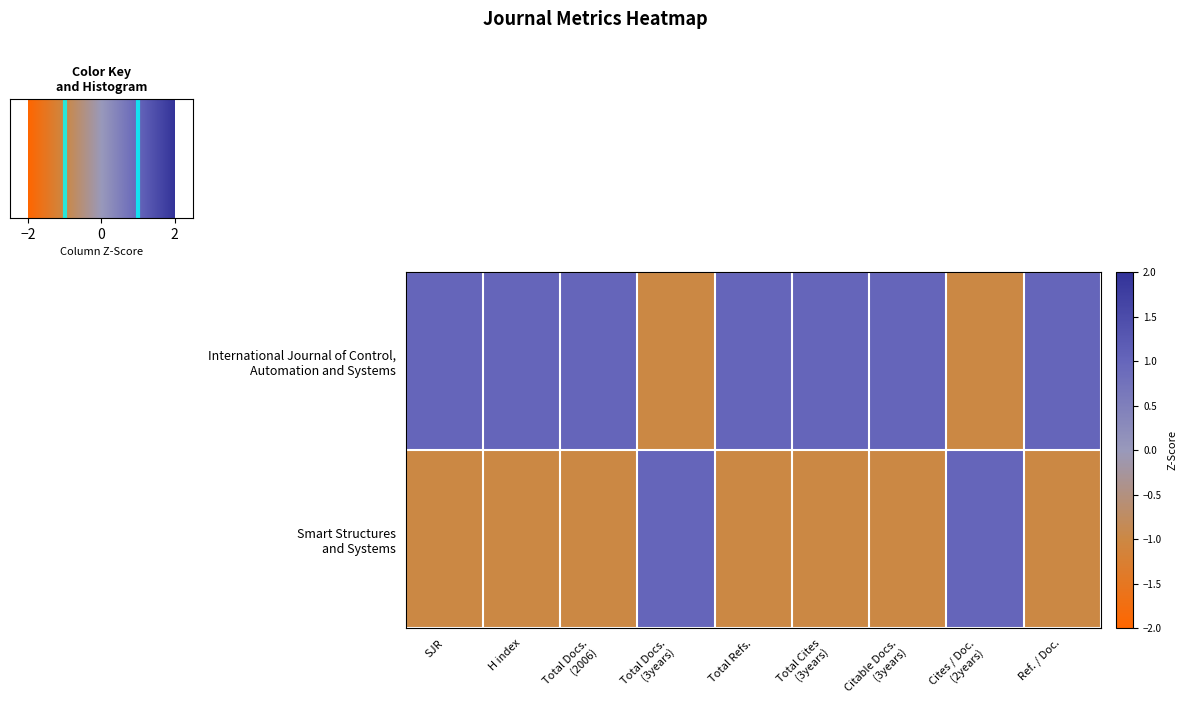

Rank the series by their average value, from highest to lowest.

International Journal of Control, Automation and Systems, Smart Structures and Systems